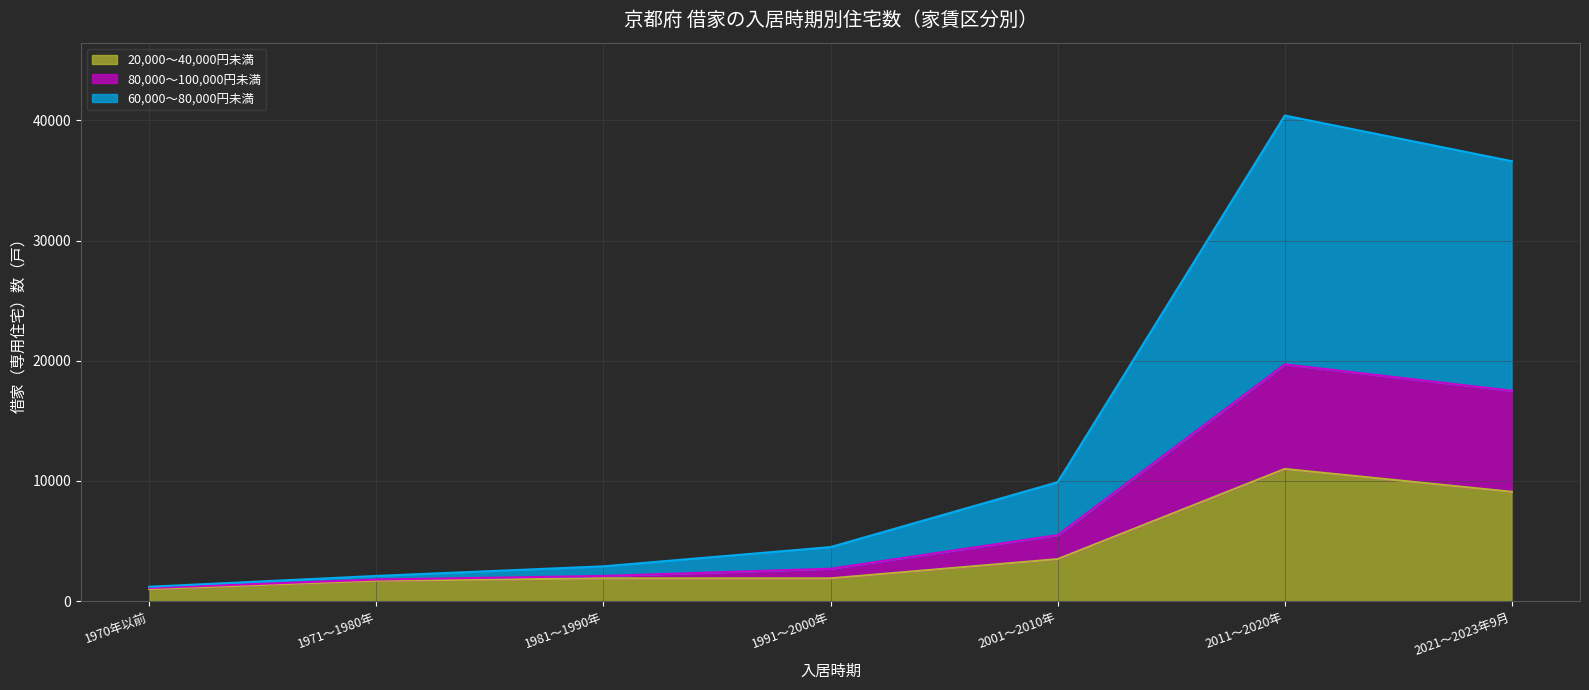

Does the chart display data point markers on the line(s)?

No